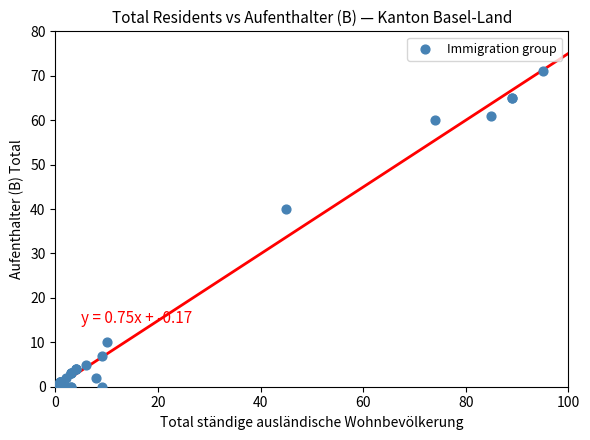

What Y value in the scatter plot is closest to 35?

40